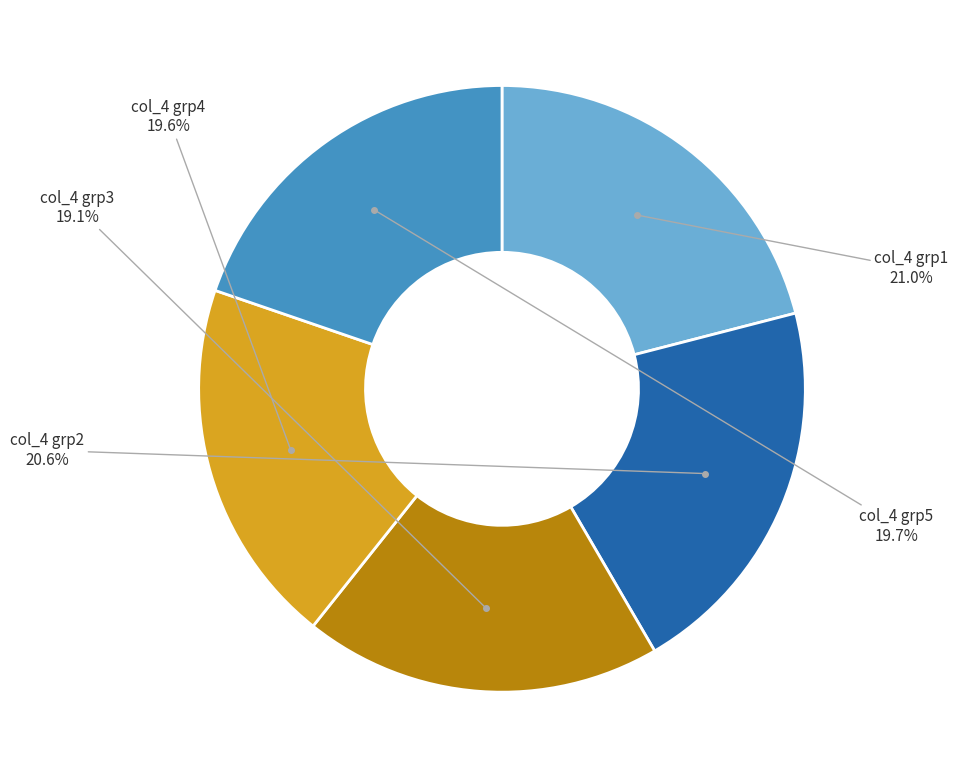

Is there any slice that represents more than half of the pie?

No